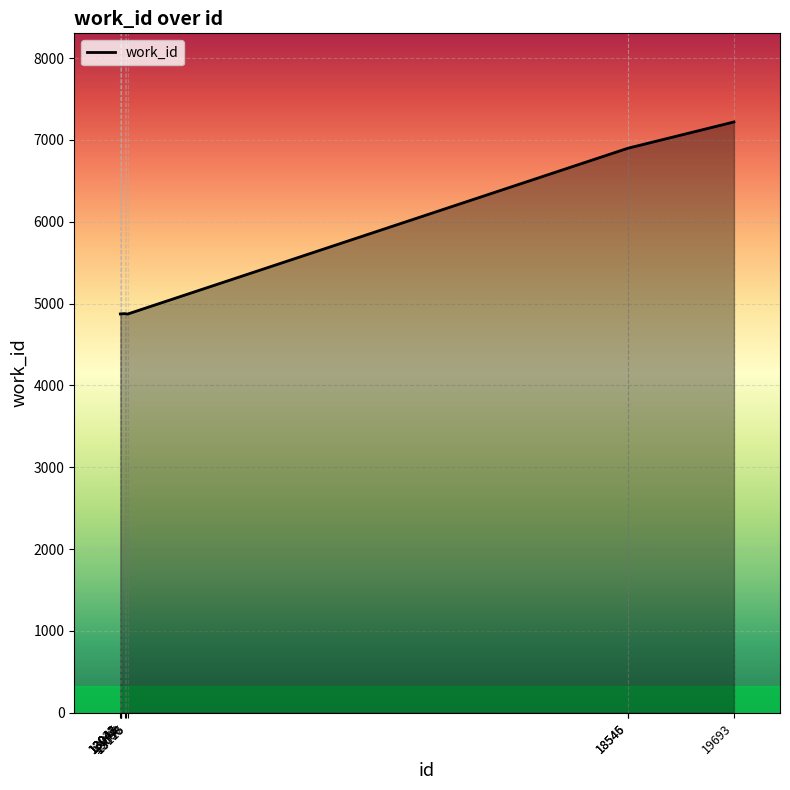

Count the number of data series in this chart.

1